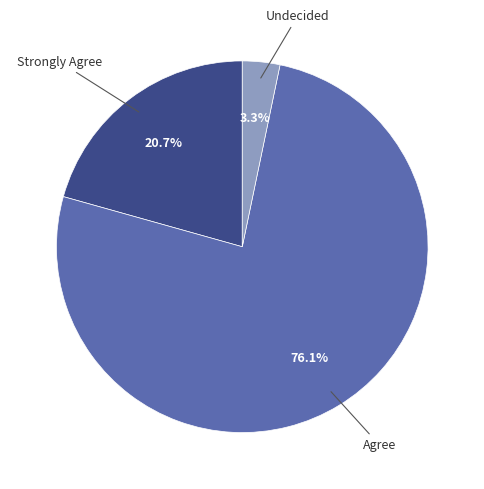

How many segments does this pie chart have?

3